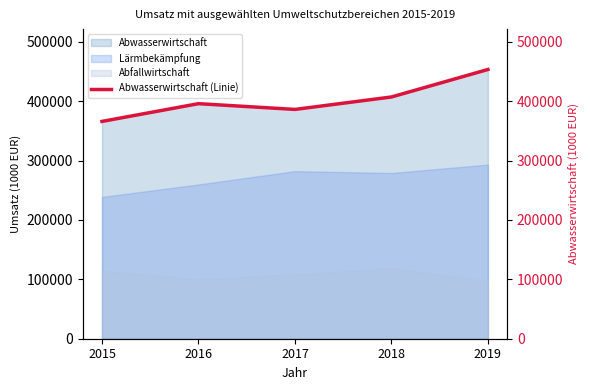

Rank the categories by value from lowest to highest.

2015, 2017, 2016, 2018, 2019